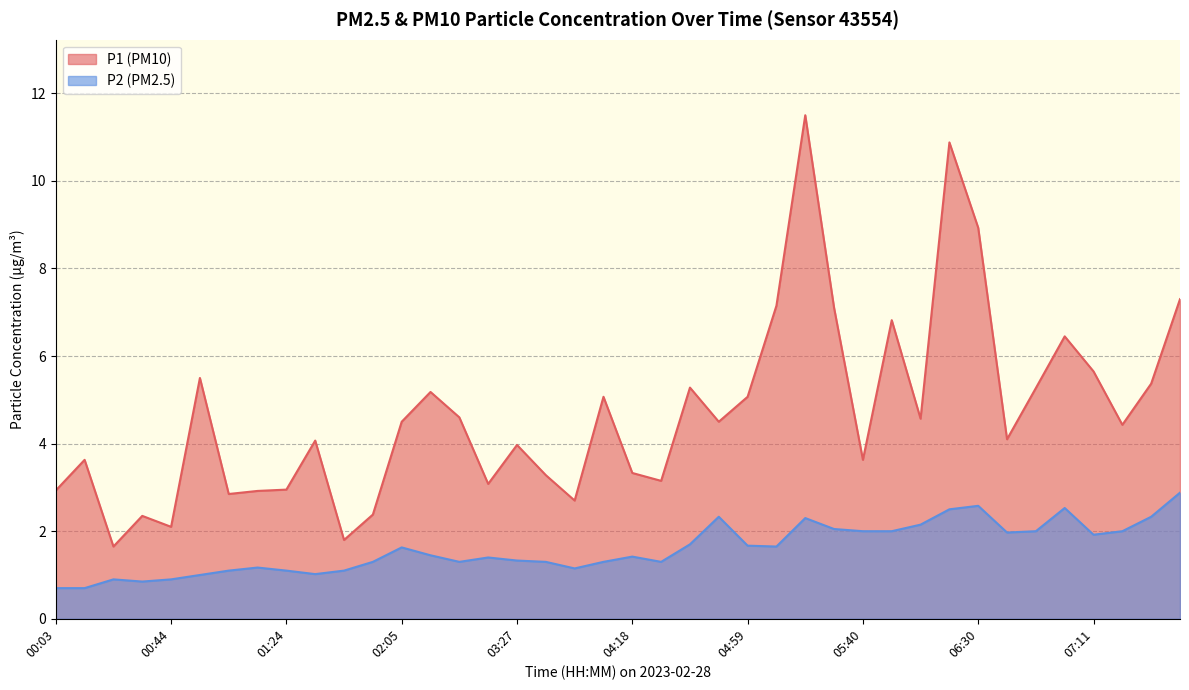

What is the average value of the P1 series?

4.7